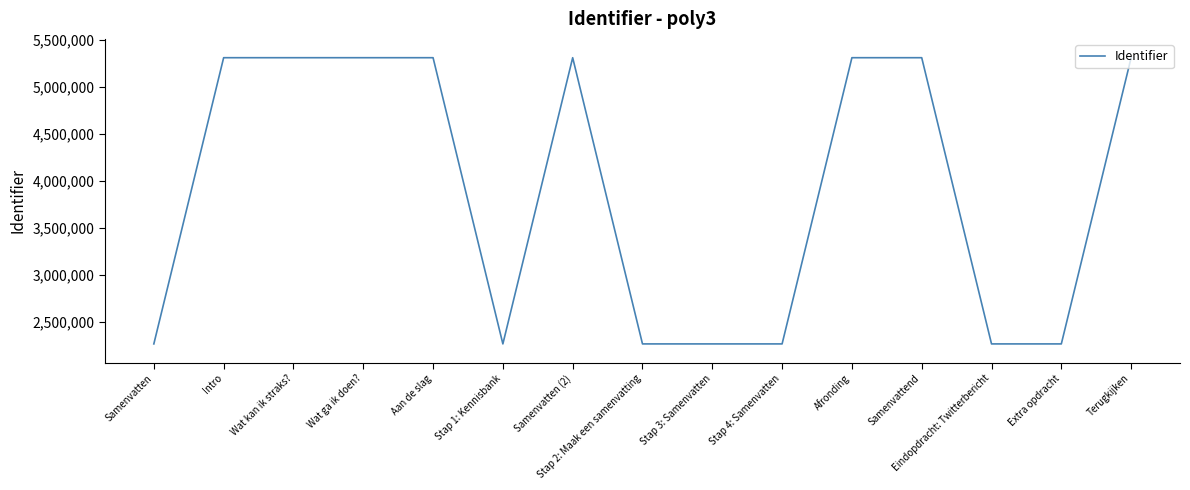

What is the maximum value shown in the chart?

5306819